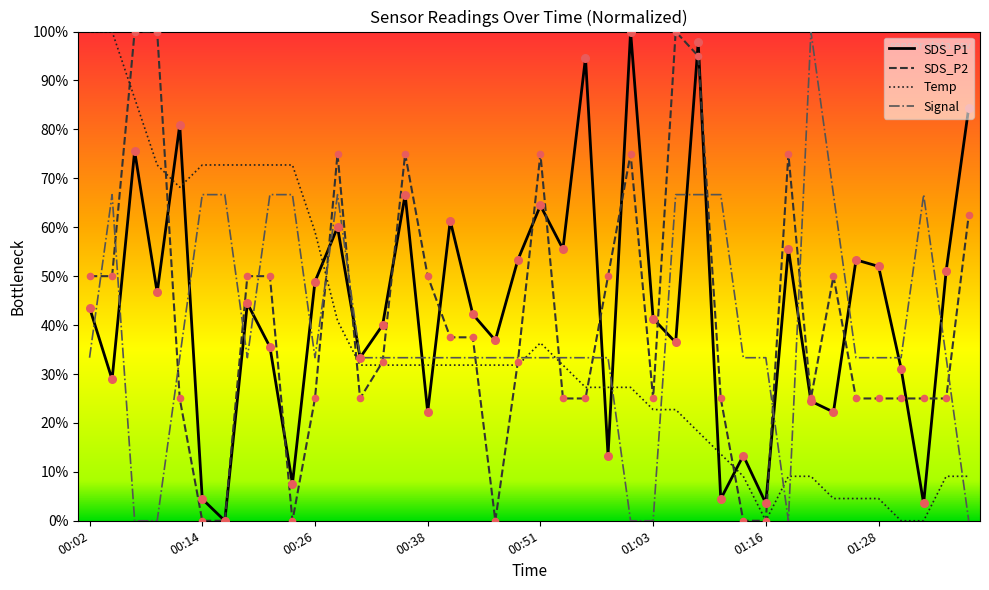

At how many categories does at least one series exceed 21?

40